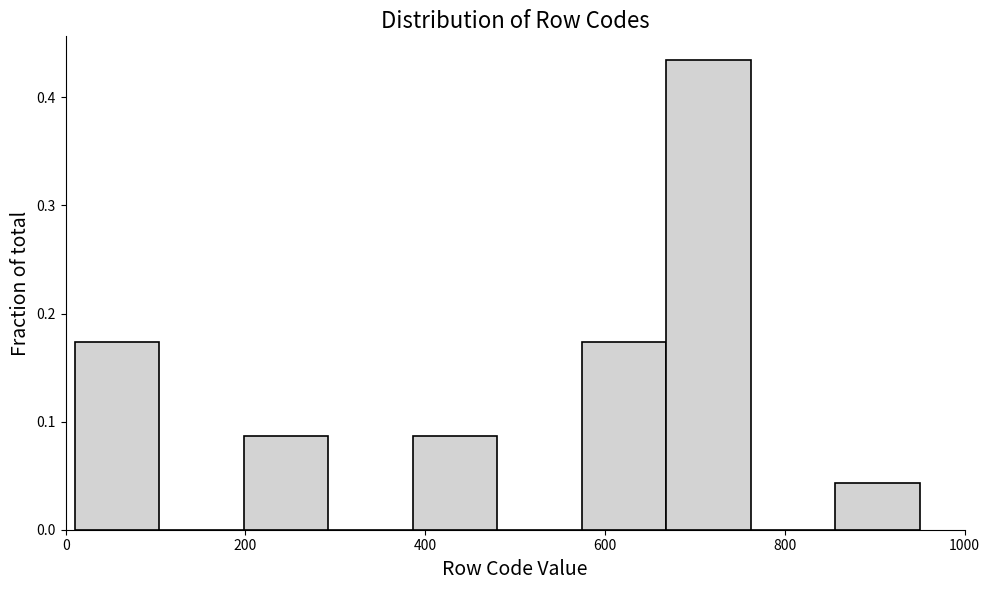

Over which range of the x-axis is the bar tallest?

668 to 762